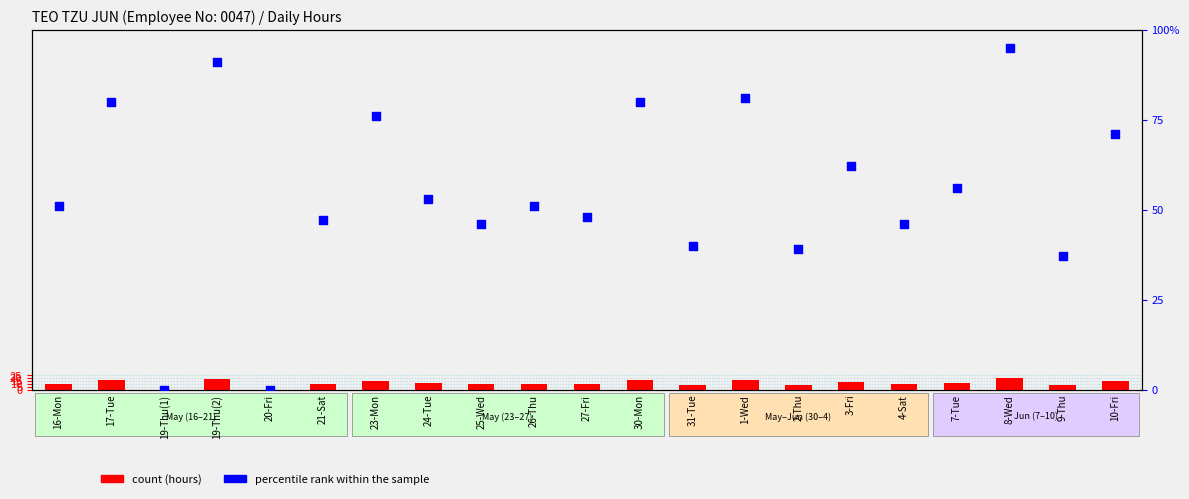

What is the total value across all series at 16-Mon?

61.4